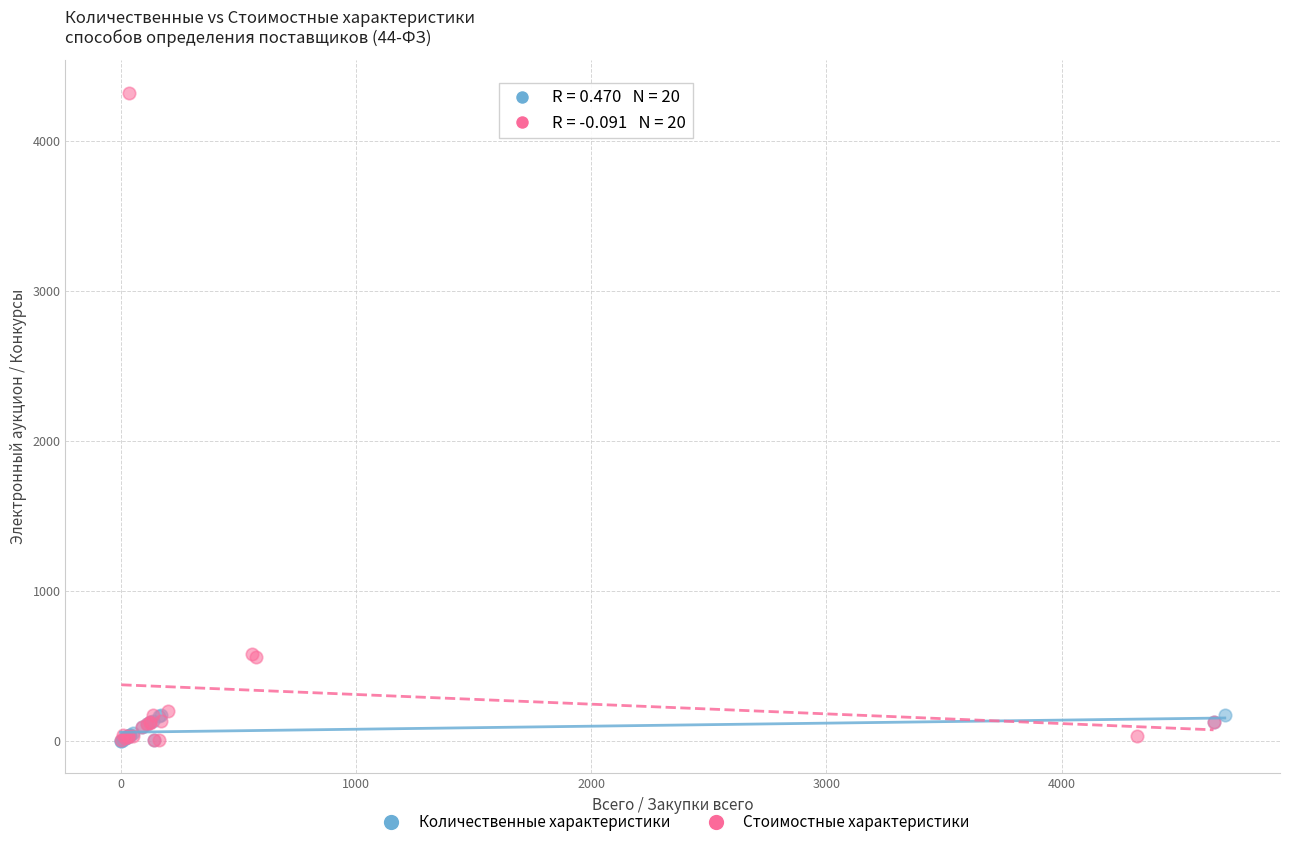

Which series has the widest spread of Y values?

Стоимостные характеристики